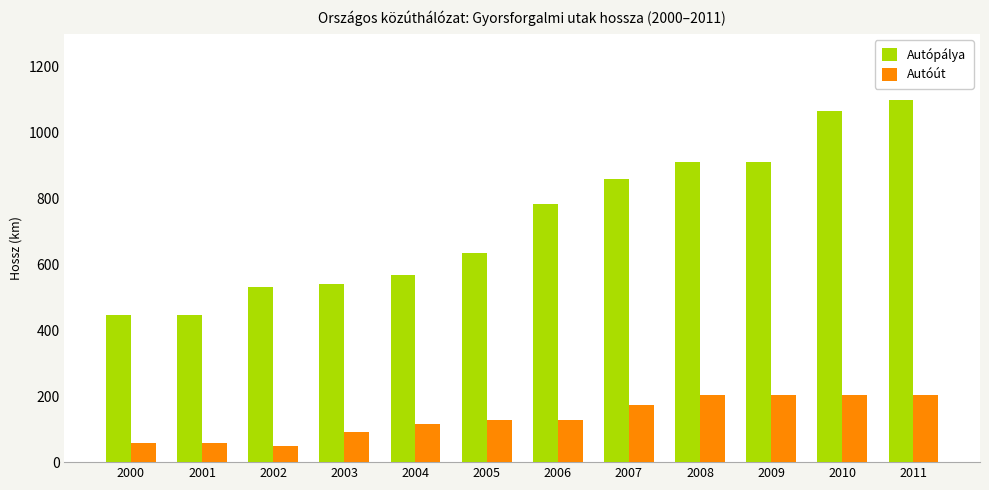

Is the value of Autóút at 2002 greater than the value of Autópálya at 2006?

No